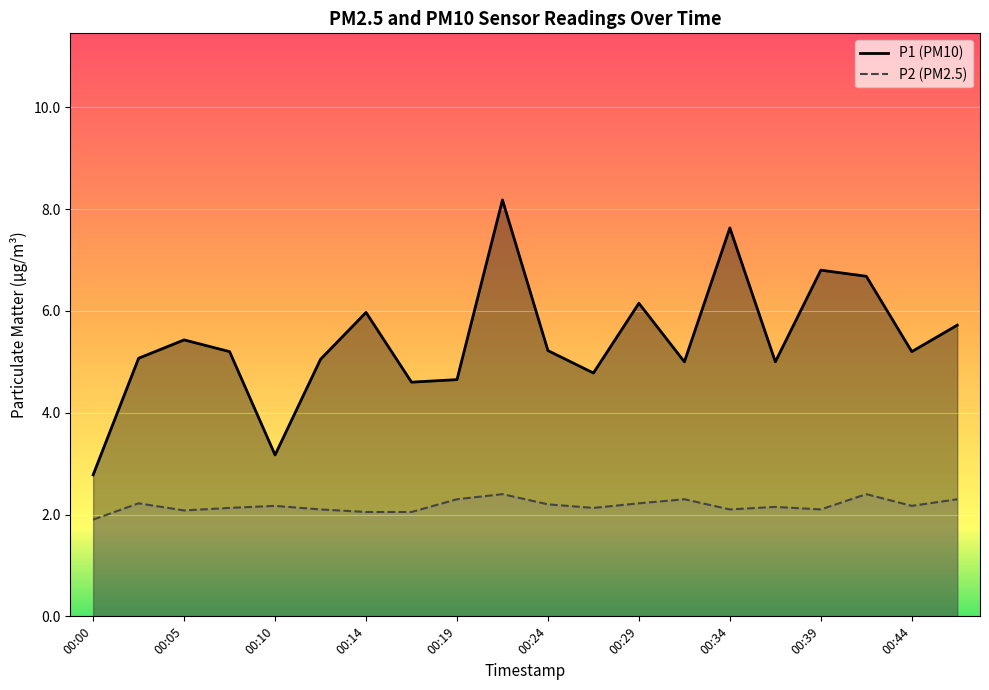

At 00:24, list the series in order from smallest to largest.

P2 (PM2.5), P1 (PM10)